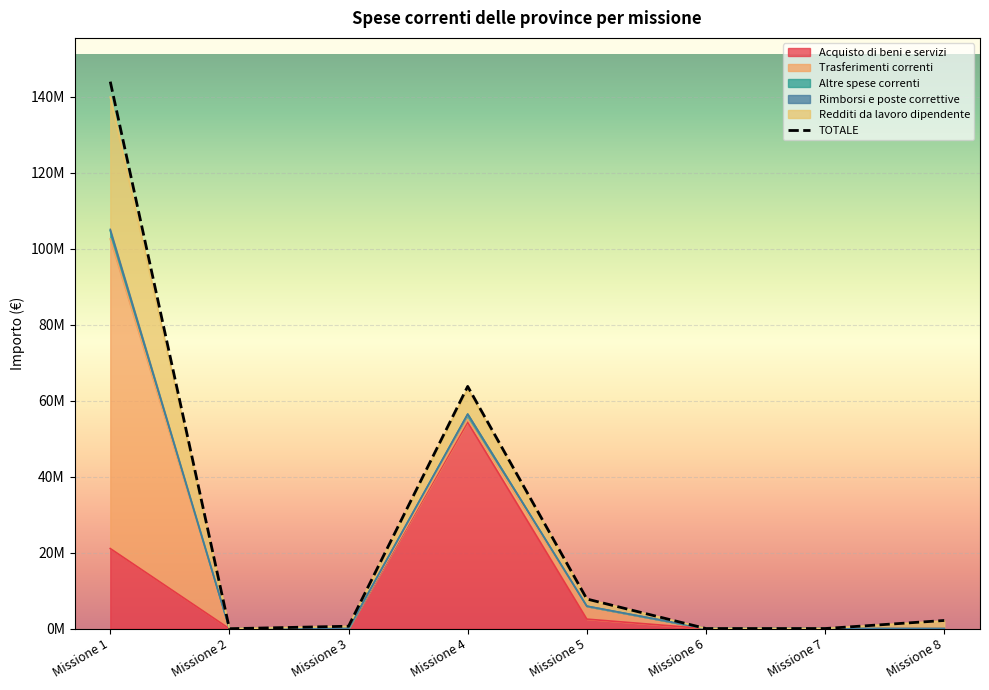

How many categories are shown in the chart?

8